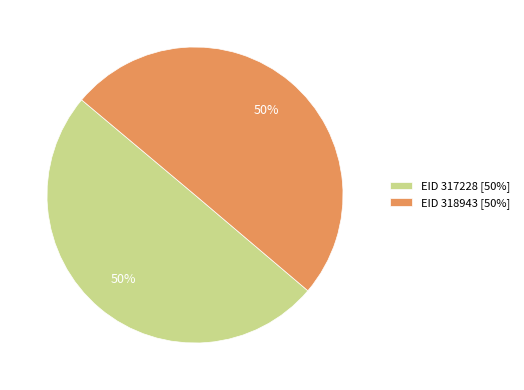

Combined, do EID 317228 [50%] and EID 318943 [50%] account for over 50%?

Yes